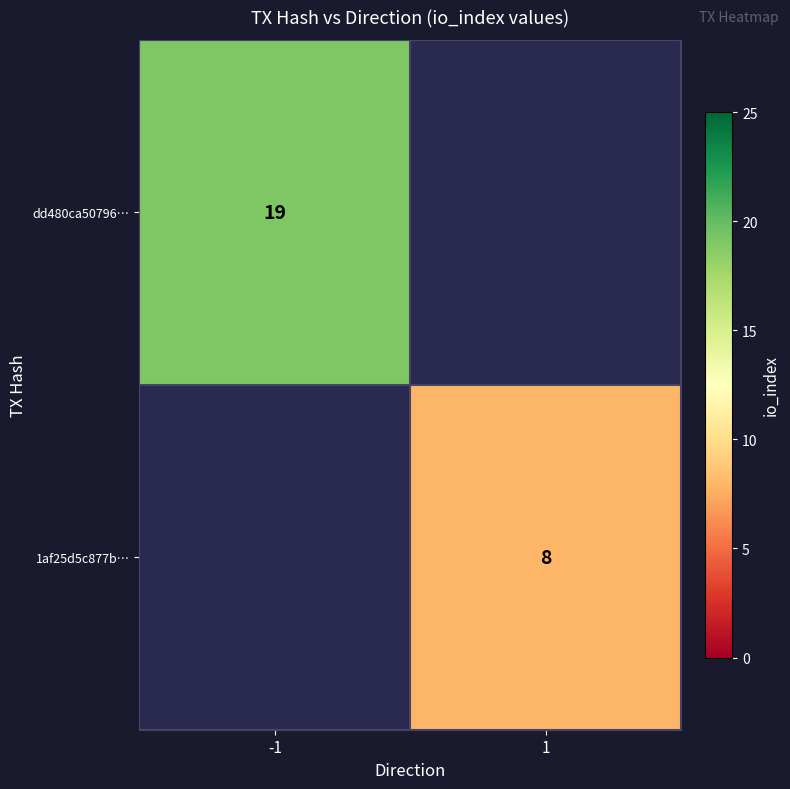

The dd480ca50796… series shows 19 at -1. True or false?

True